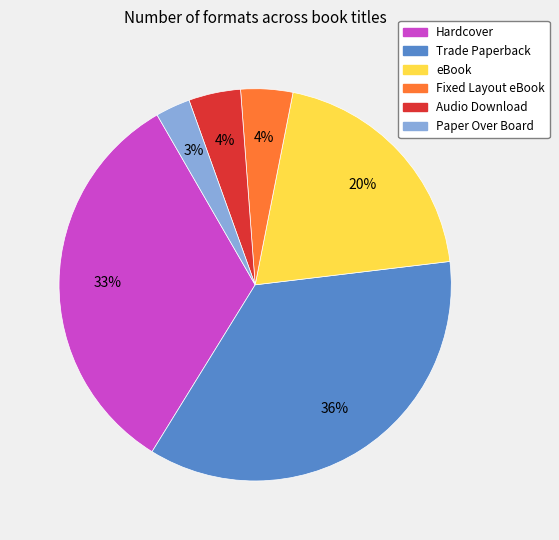

To the nearest percent, what is the difference between the Paper Over Board and Fixed Layout eBook slice percentages?

1%